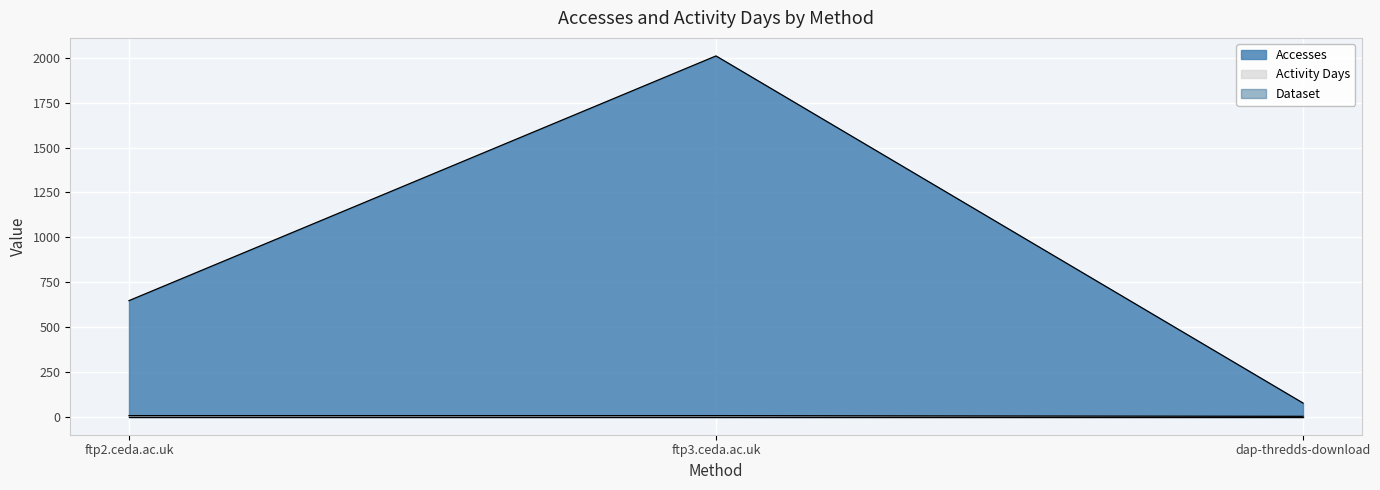

At which category is the sum across all series the highest?

ftp3.ceda.ac.uk